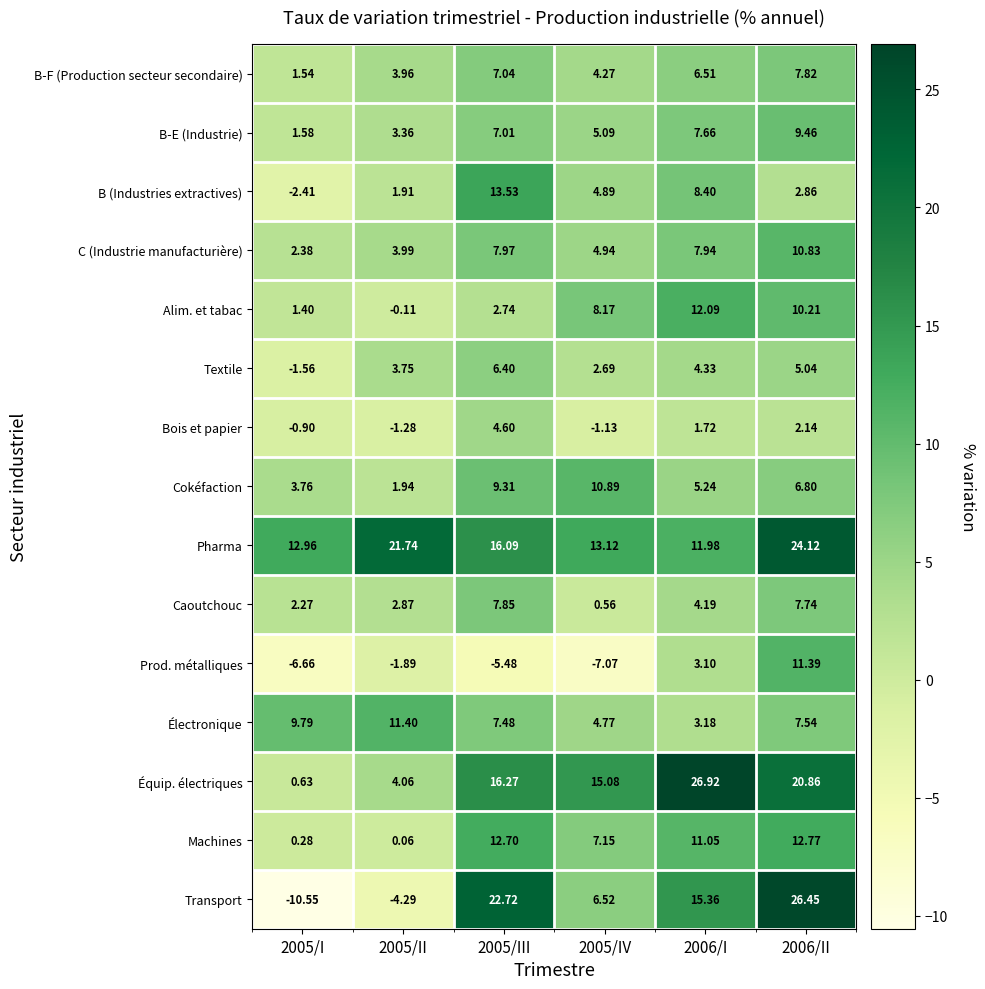

At 2005/II, list the series in order from largest to smallest.

Pharma, Électronique, Équip. électriques, C (Industrie manufacturière), B-F (Production secteur secondaire), Textile, B-E (Industrie), Caoutchouc, Cokéfaction, B (Industries extractives), Machines, Alim. et tabac, Bois et papier, Prod. métalliques, Transport